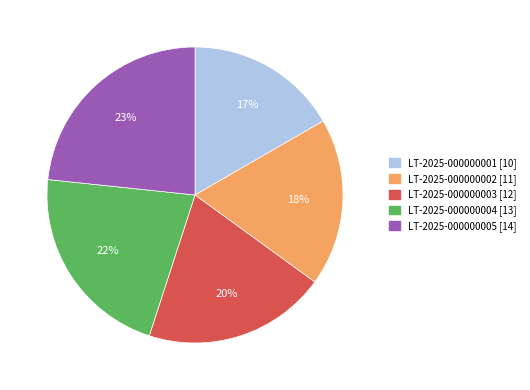

Combined, do LT-2025-000000003 and LT-2025-000000002 account for over 50%?

No